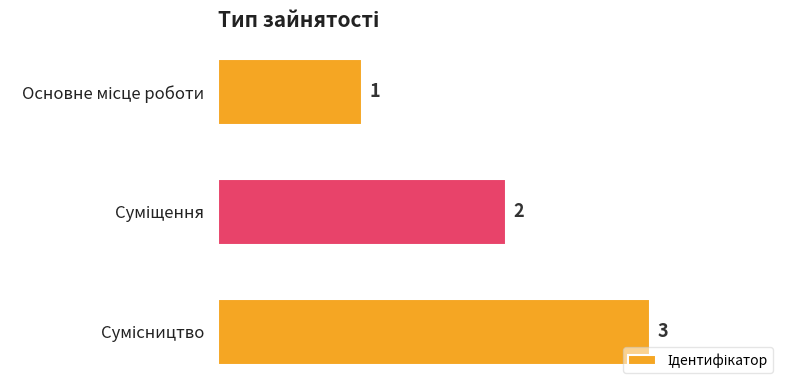

What is the sum of all values?

6